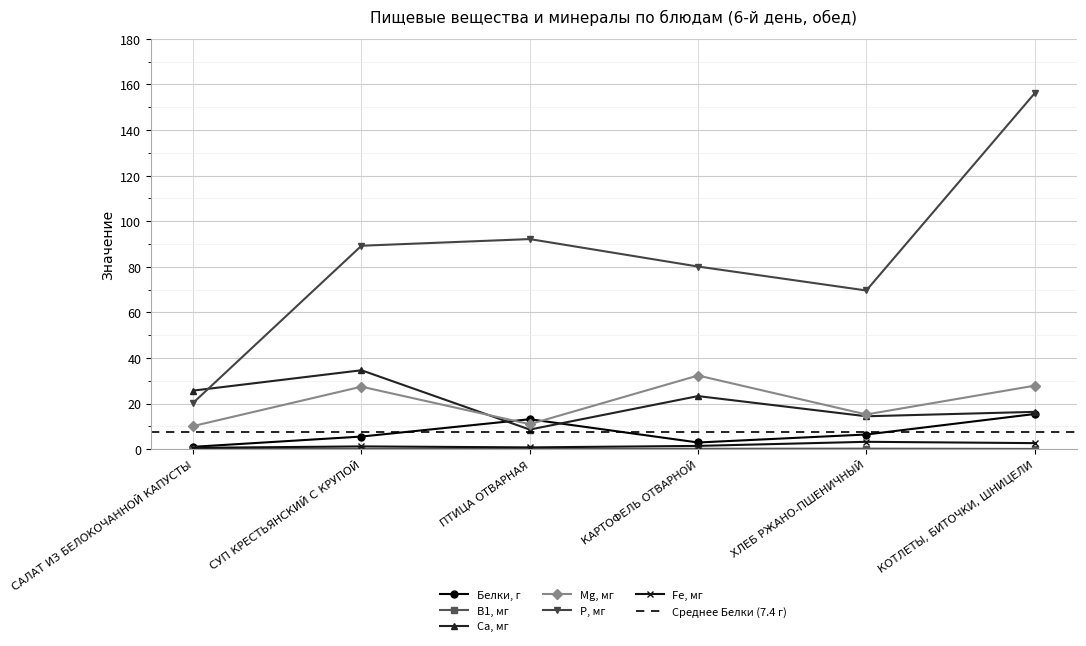

Reading right to left, extract all data points from this chart.

Белки, г: 15.4	6.4	2.9	13.1	5.5	1.0
В1, мг: 0.1	0.2	0.1	0.0	0.1	0.0
Са, мг: 16.3	14.4	23.3	8.6	34.6	25.7
Mg, мг: 27.8	15.2	32.3	10.9	27.4	10.1
Р, мг: 156.1	69.6	80.1	92.2	89.2	20.3
Fе, мг: 2.6	3.2	1.4	0.8	1.2	0.6